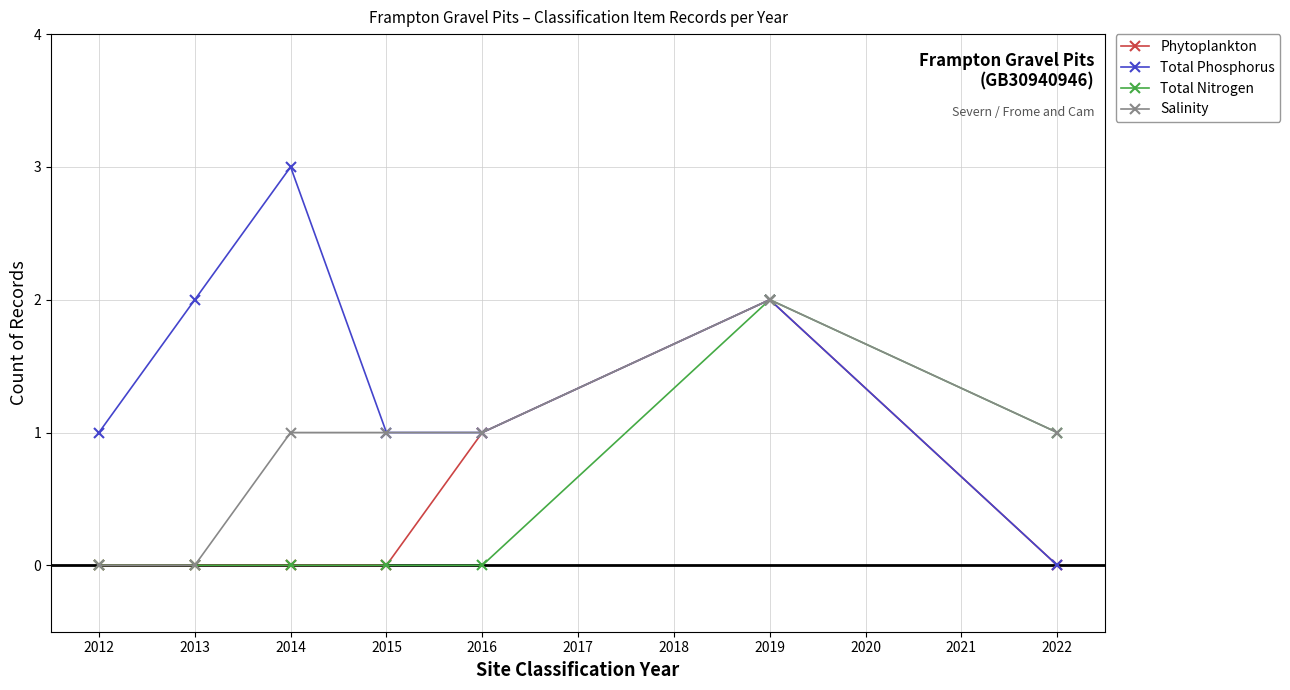

True or false: Total Phosphorus has a value of 3 at 2019.

False